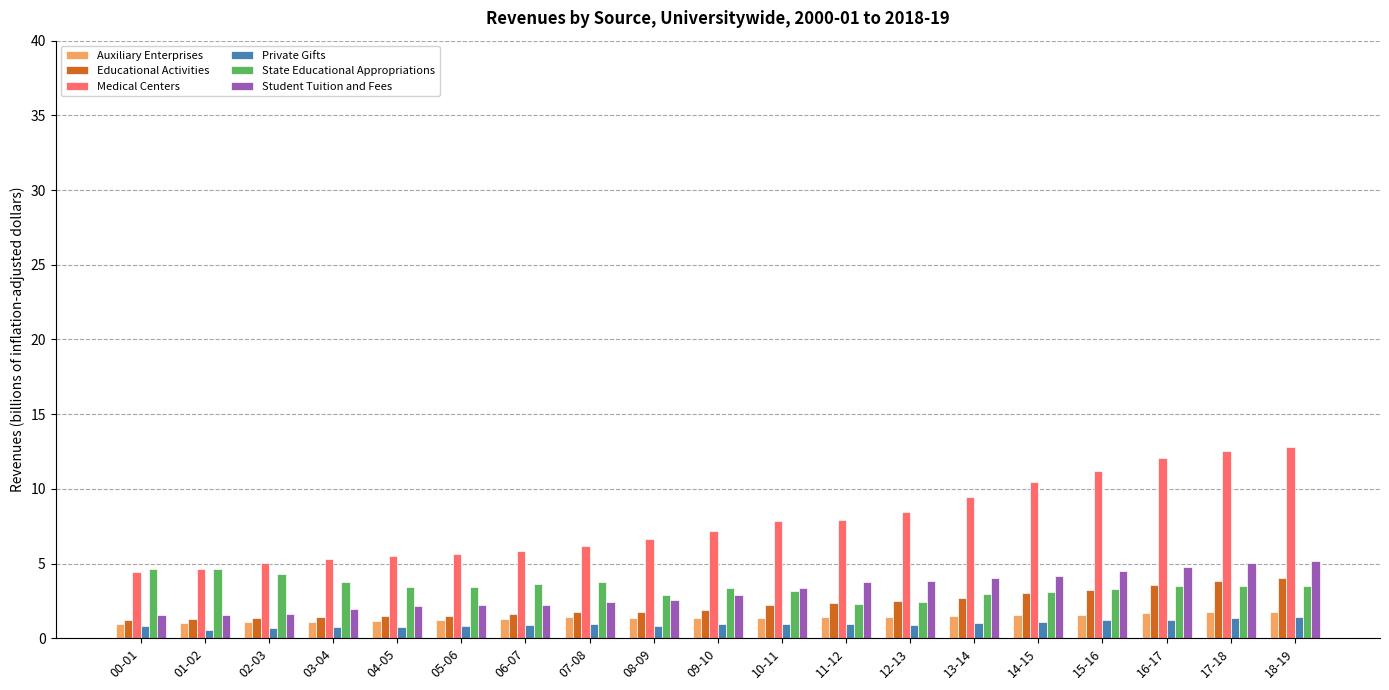

What is the maximum value for State Educational Appropriations?

4.6